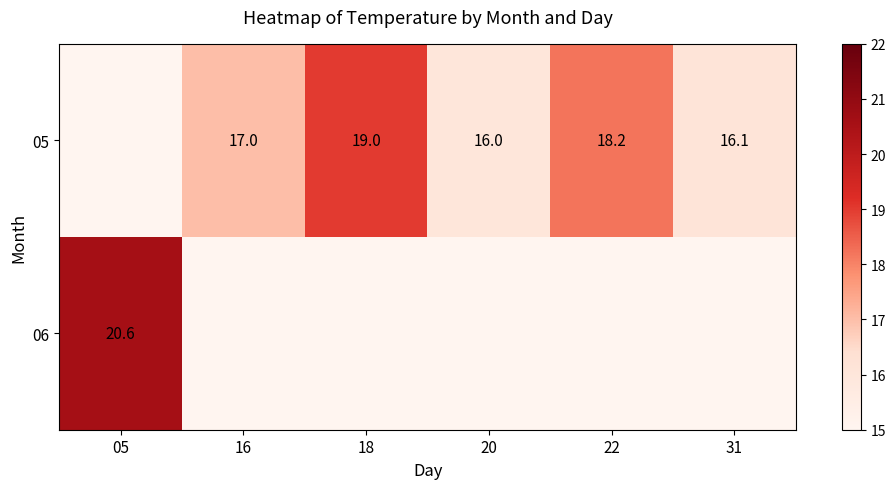

The 05 series shows 18.2 at 22. True or false?

True